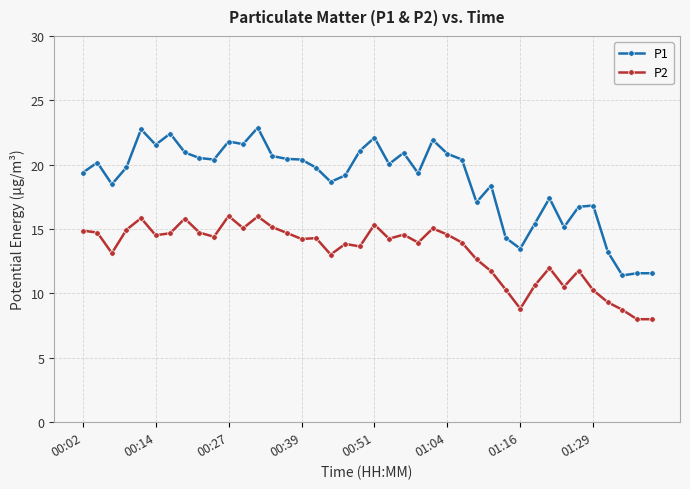

What is the smallest value displayed?

8.0